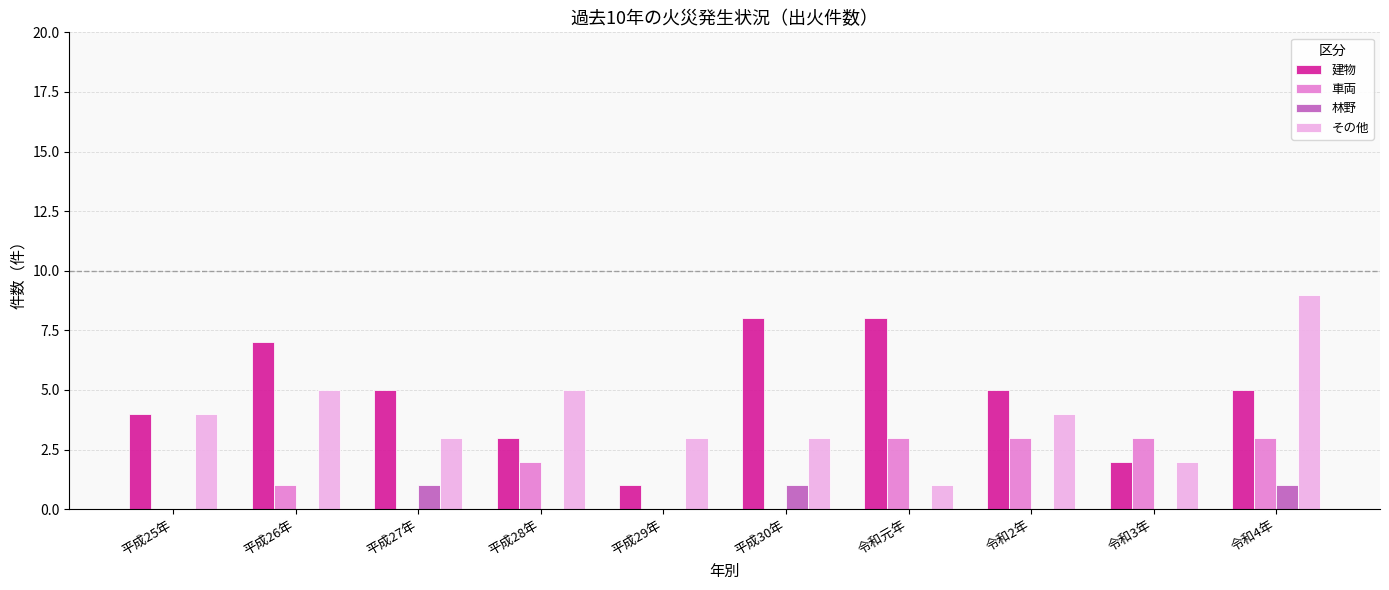

What is the greatest value displayed?

9